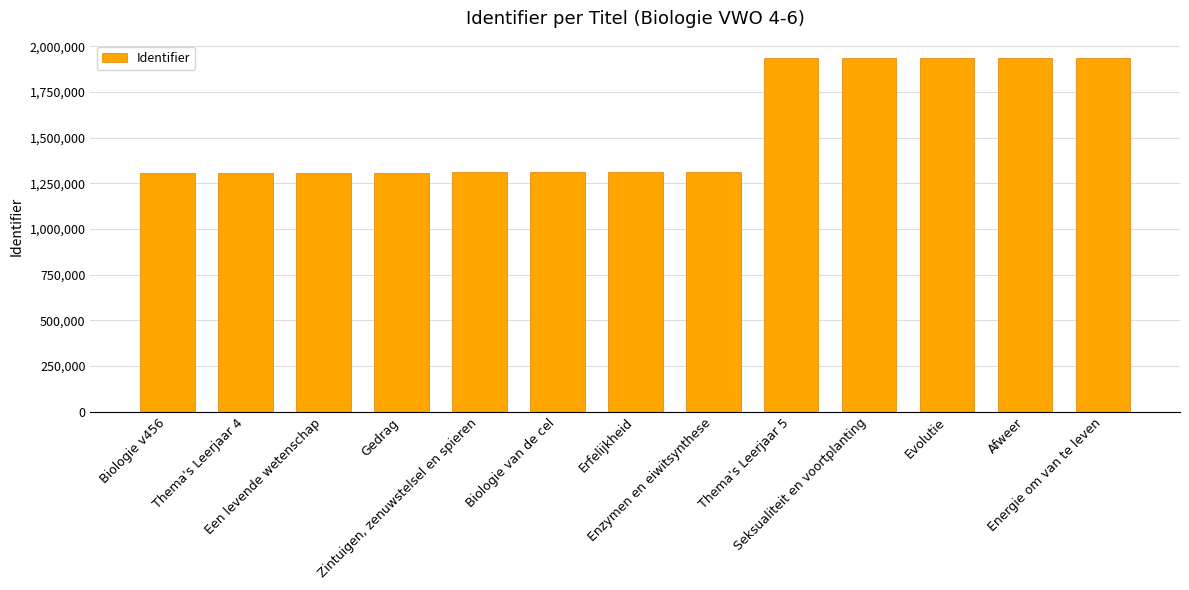

What is the average value?

1550218